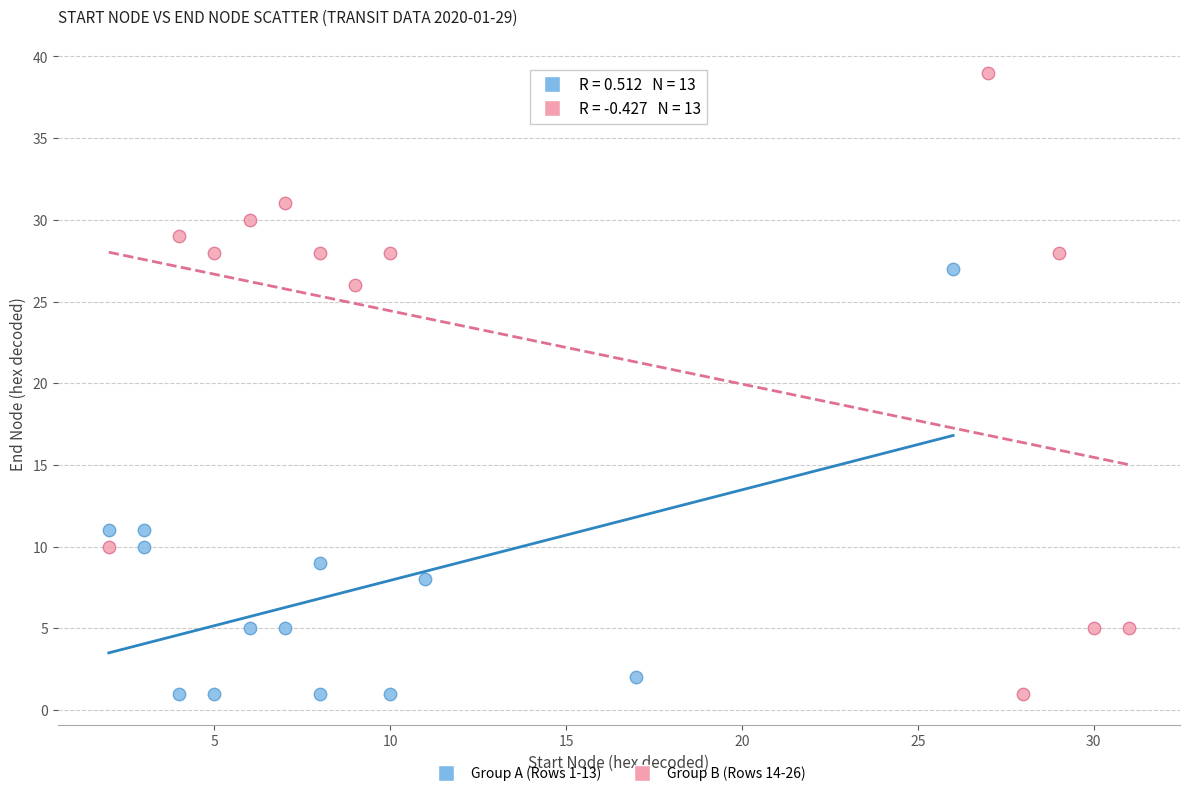

Which series contains the highest Y value?

Group B (Rows 14-26)